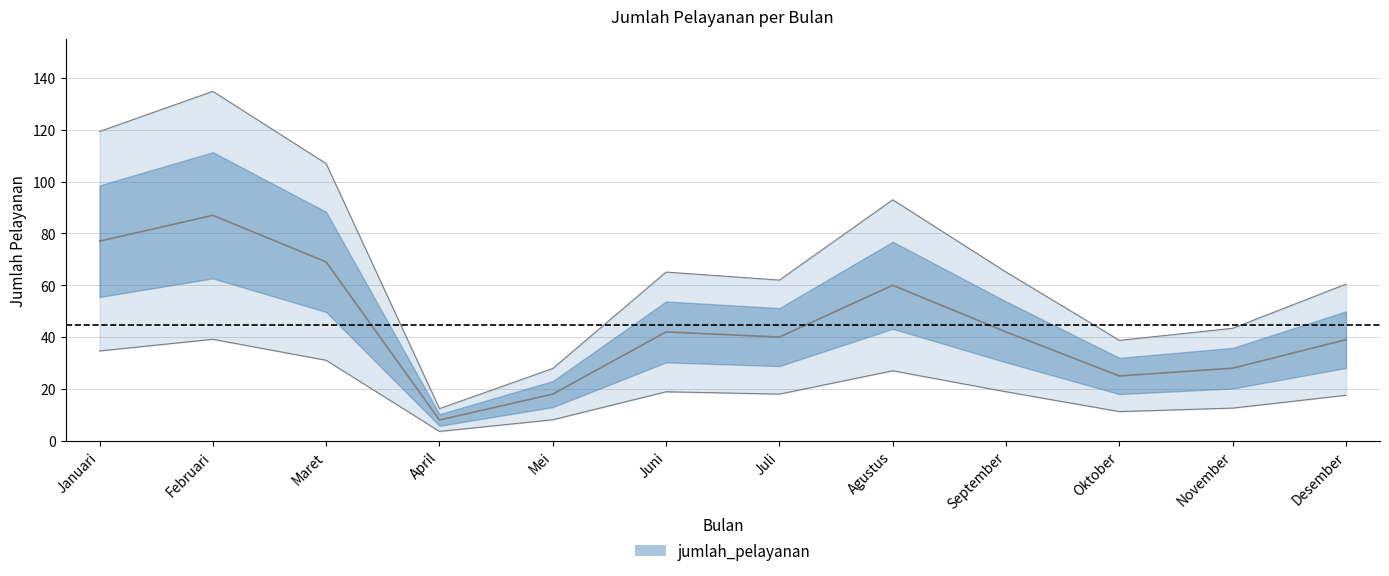

What is the label of the 4th point from the left?

April